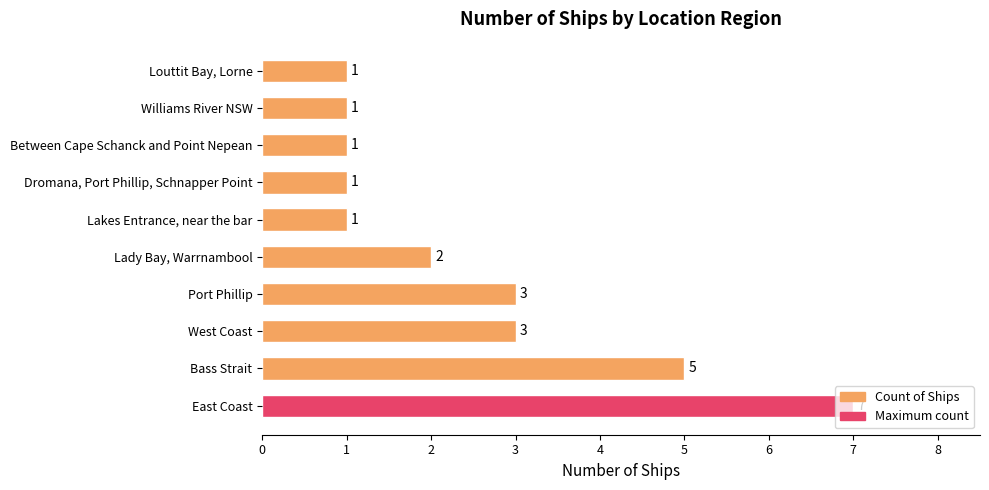

The chart shows a value of 2 at Lady Bay, Warrnambool. True or false?

True